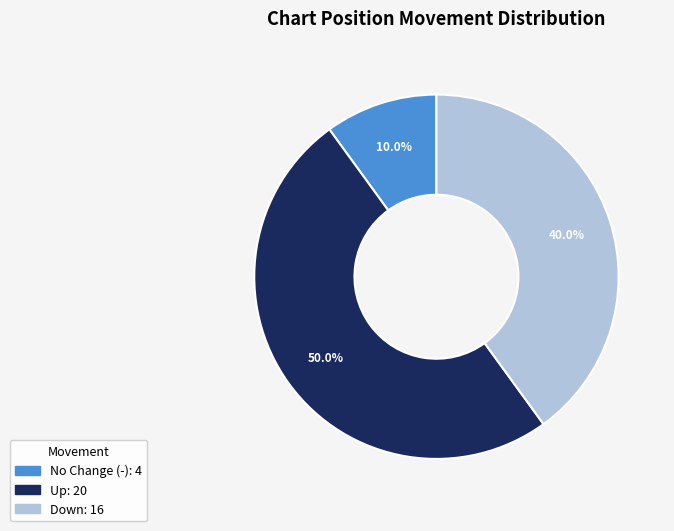

How many slices are in this pie chart?

3